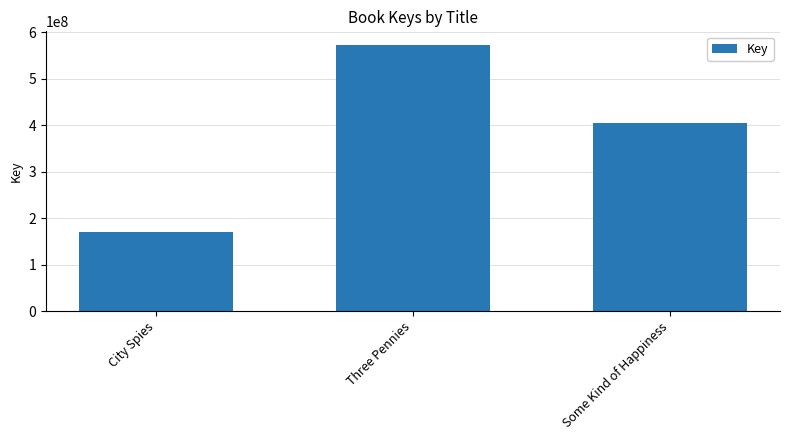

Are the bars grouped side by side (vs. stacked)?

No